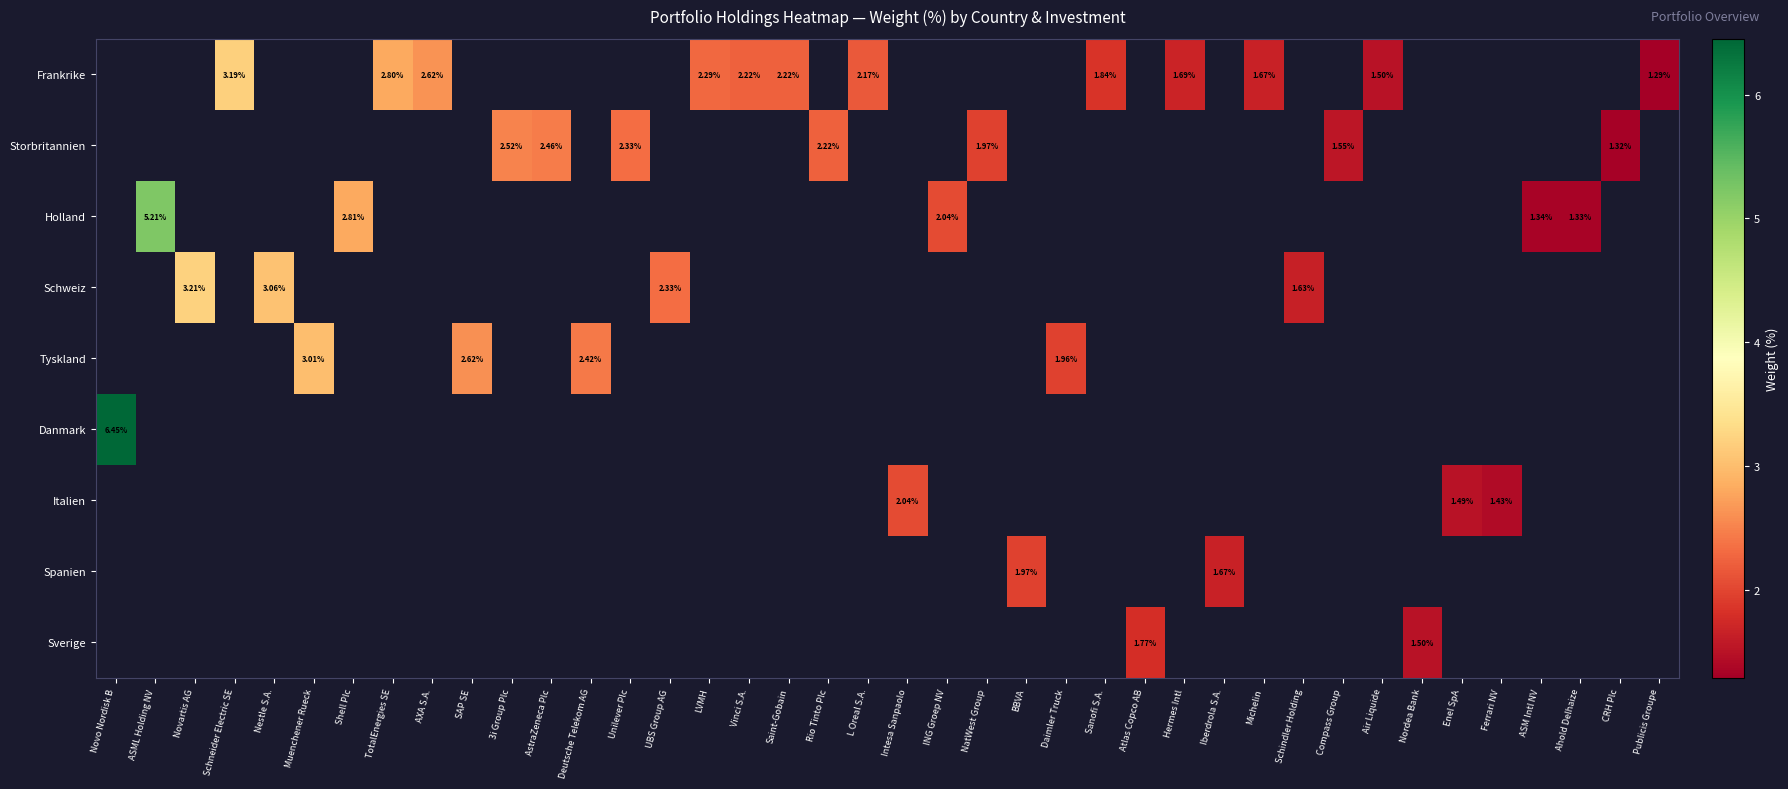

Which has a higher value, Schneider Electric SE or Novo Nordisk B?

Novo Nordisk B